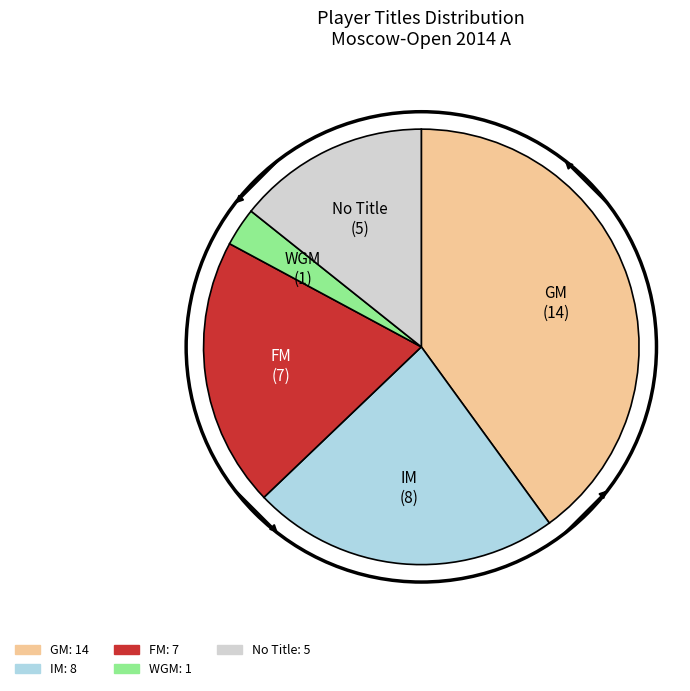

Is there any slice that represents more than half of the pie?

No